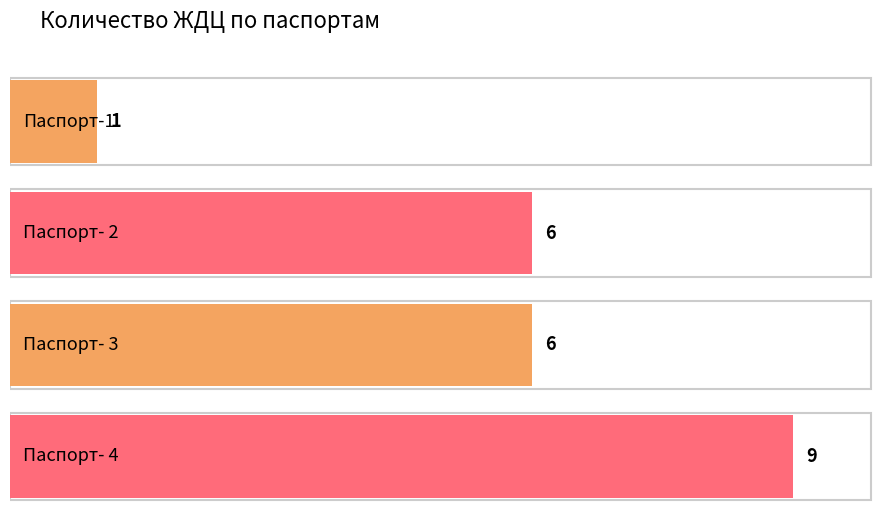

Does the chart contain any negative values?

No